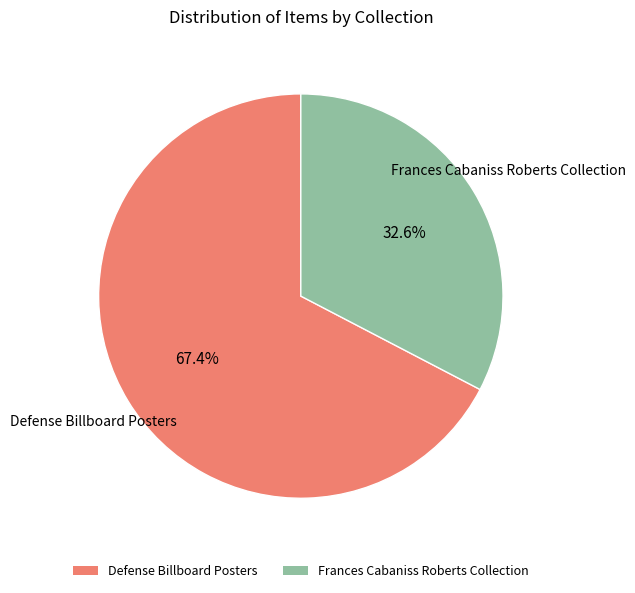

What is the smallest slice in the pie chart?

Frances Cabaniss Roberts Collection